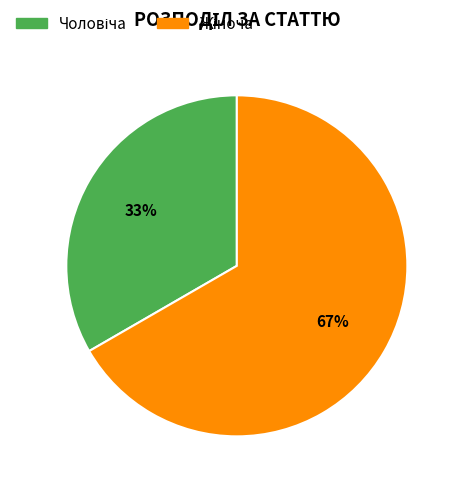

How many segments does this pie chart have?

2